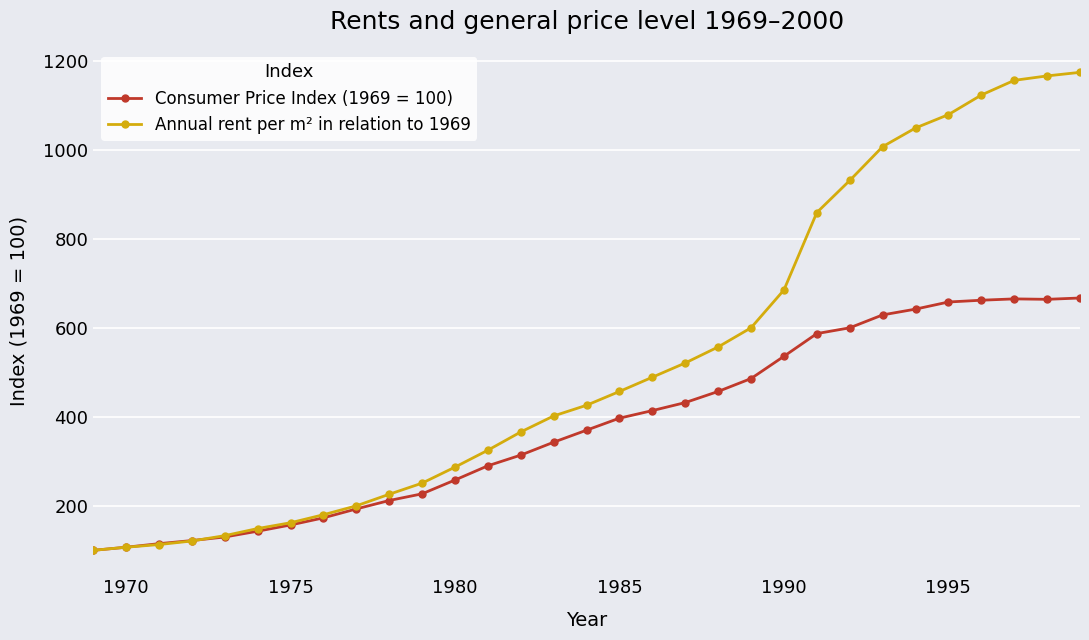

What is the minimum value shown in the chart?

100